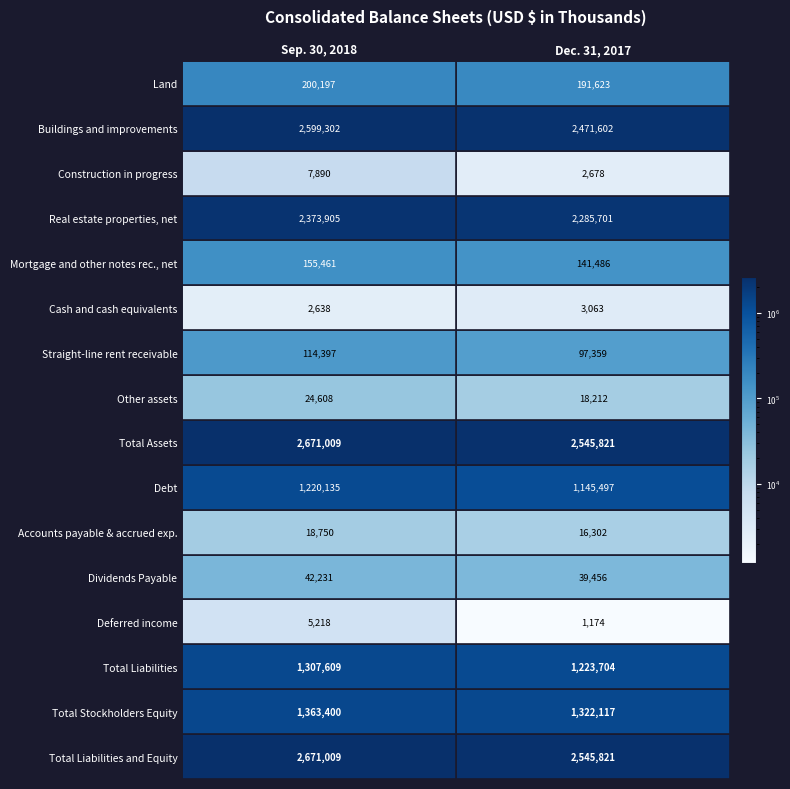

What is the sum of the Total Liabilities and Equity values at 1 and 0?

5216830